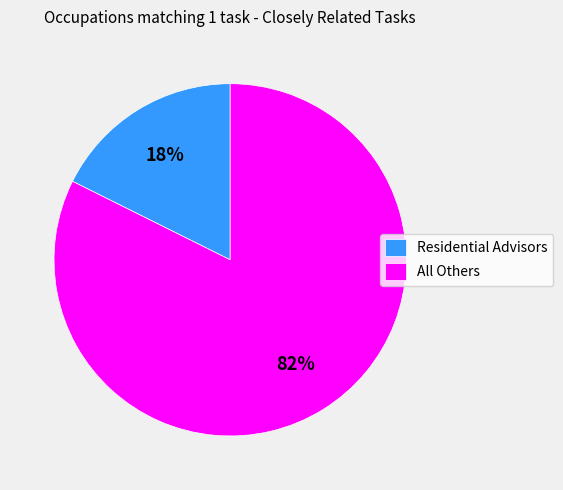

Which slice is the largest?

All Others